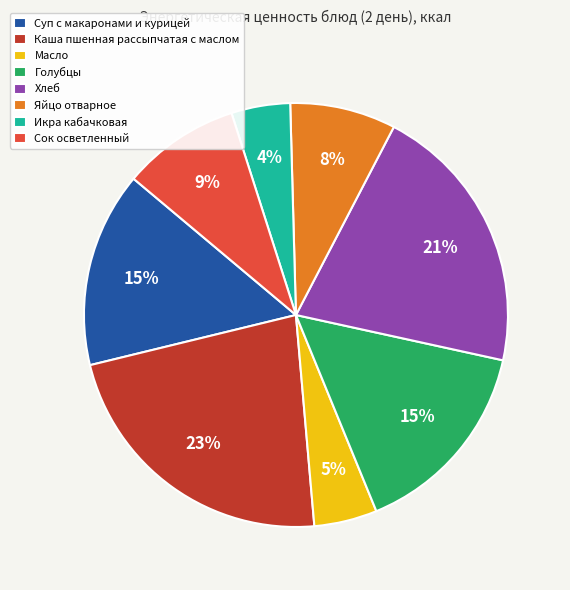

Does Голубцы represent more than half of the total?

No